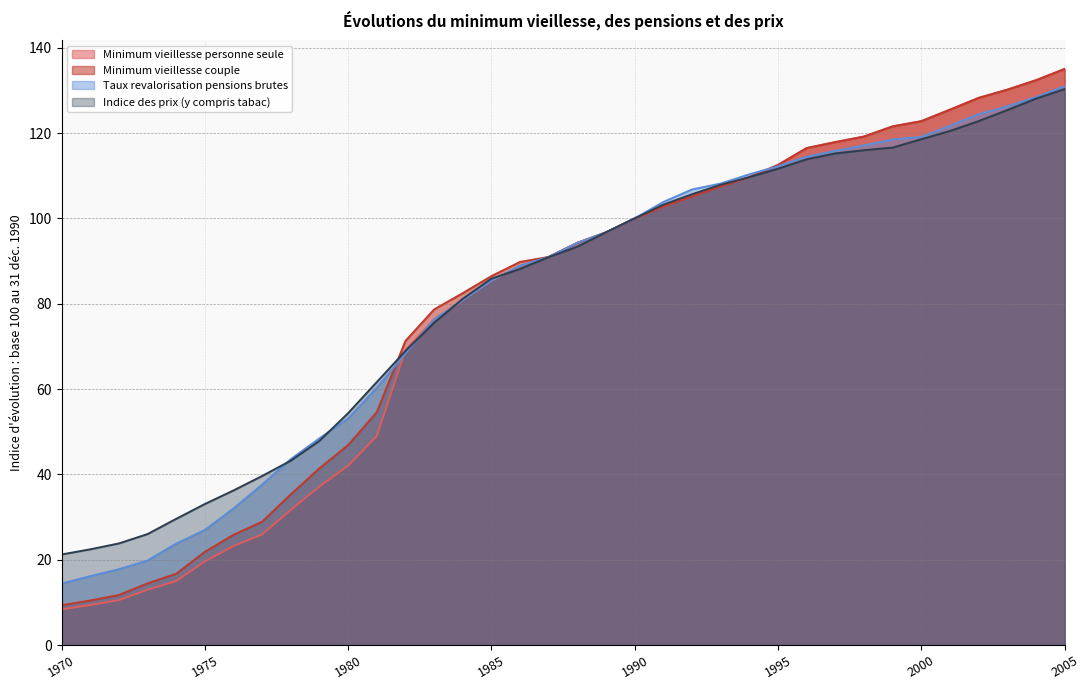

Which category has the lowest value across all series?

1970